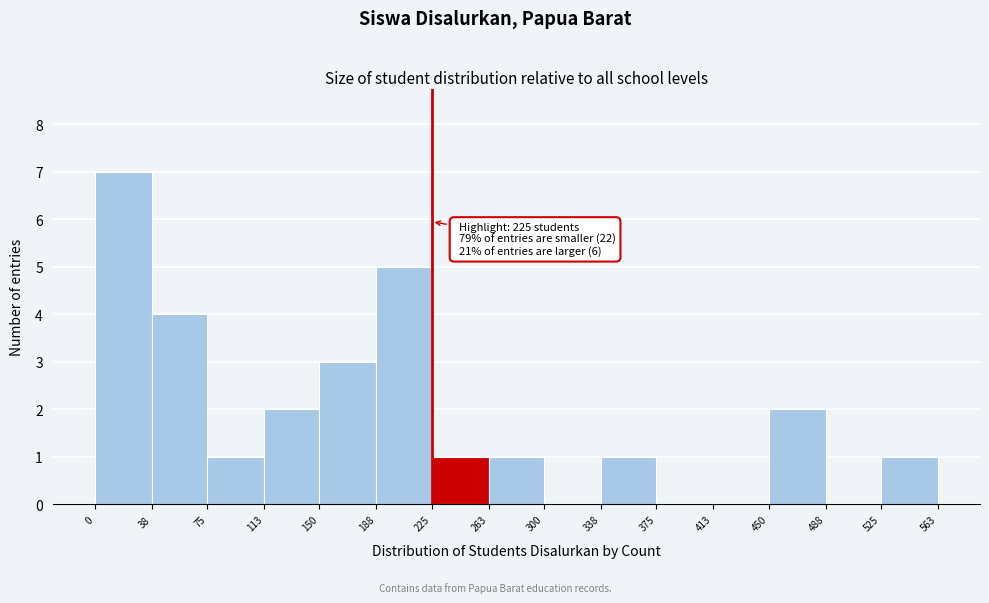

Over which range of the x-axis is the bar tallest?

0 to 38